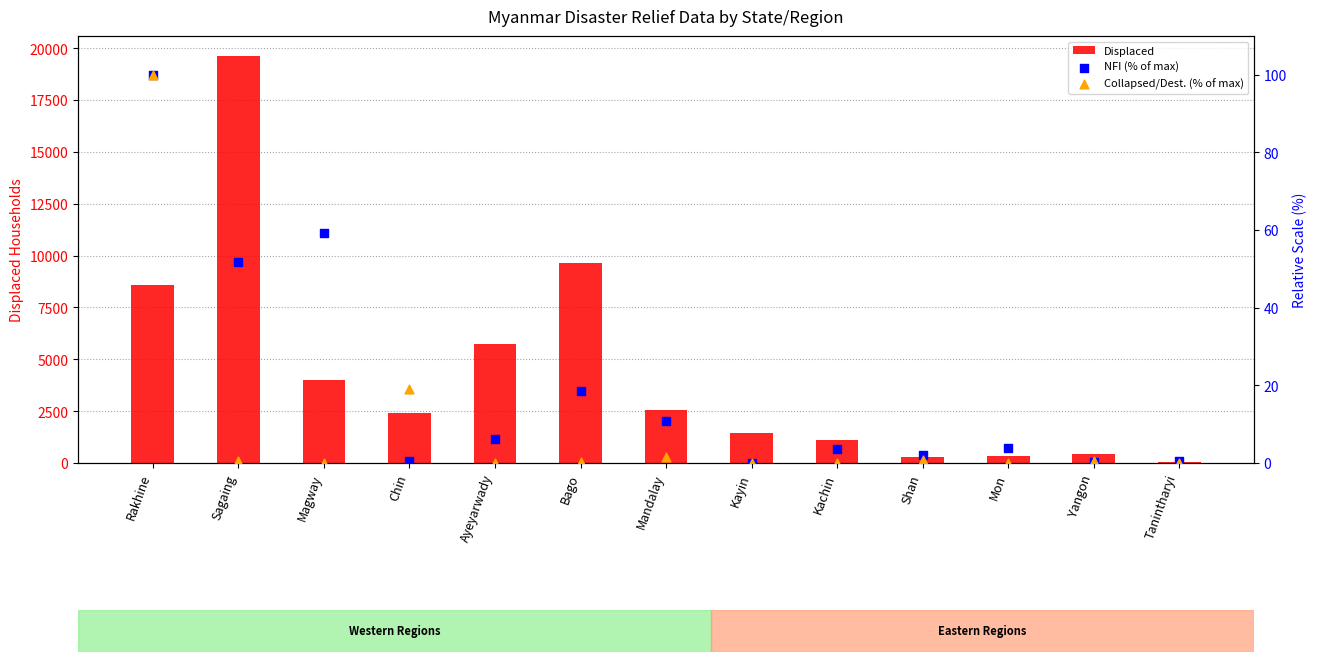

Which series contains the highest Y value?

Displaced